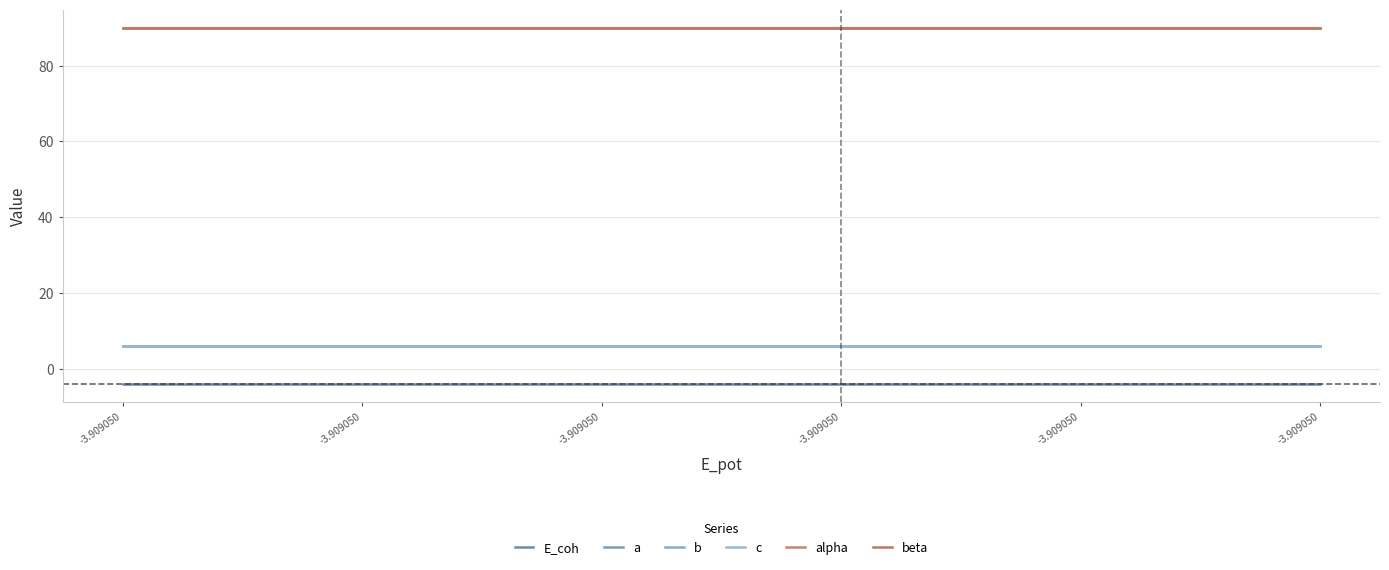

What is the average value of the a series?

6.0